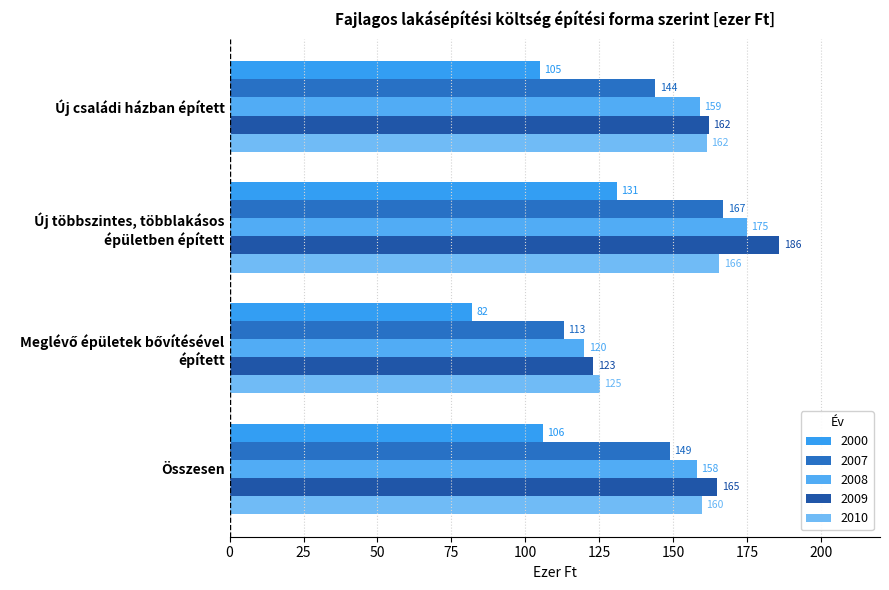

Is the value of 2008 at Új családi házban épített greater than the value of 2009 at Új többszintes, többlakásos
épületben épített?

No